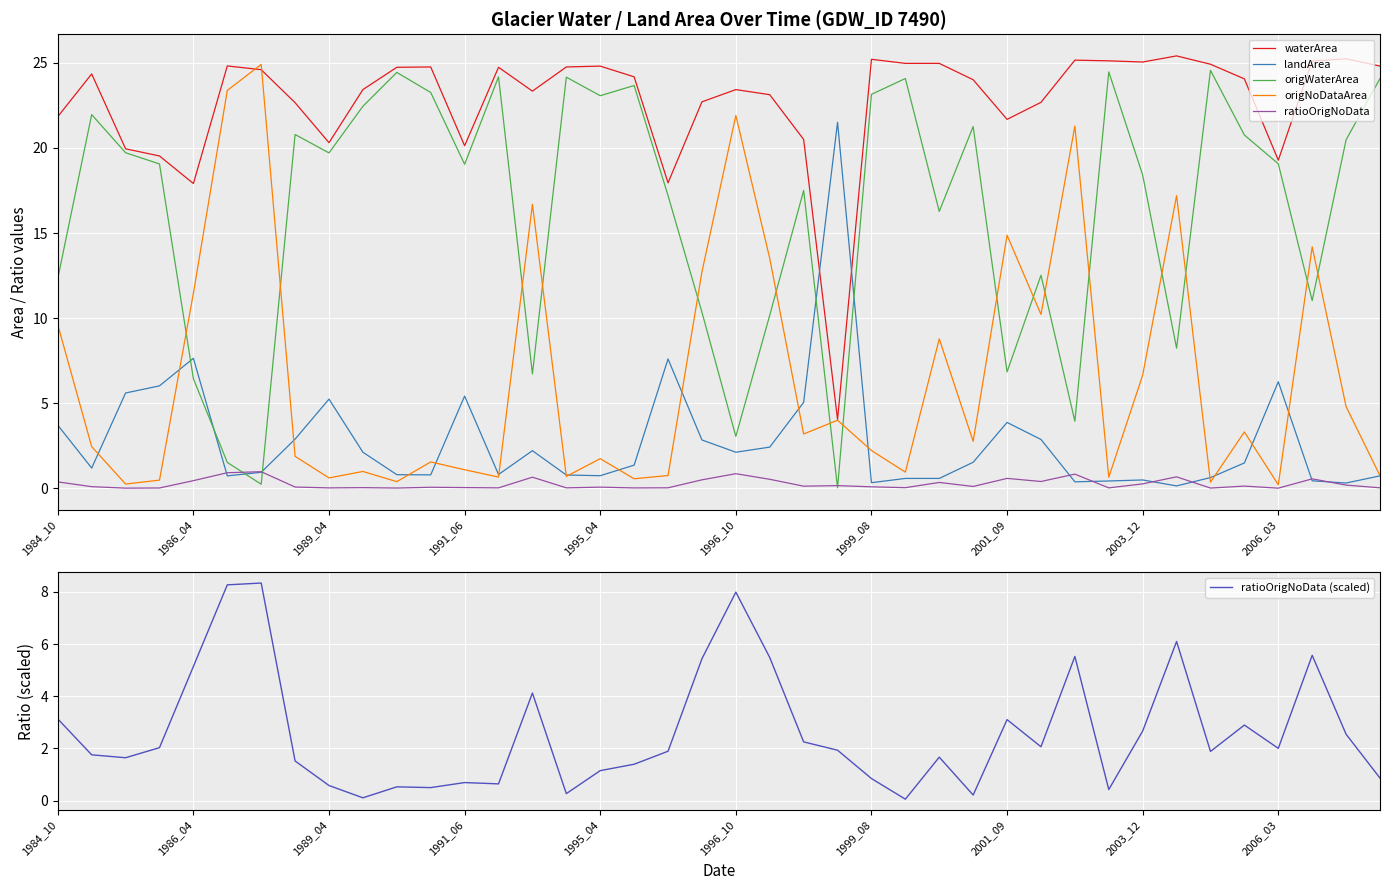

How many lines are shown in the chart?

6